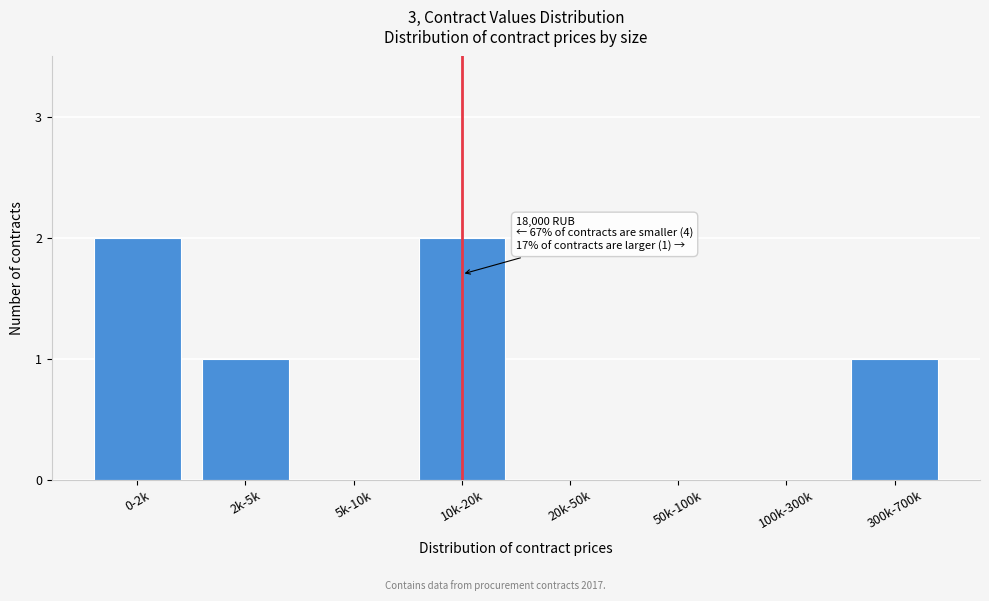

Reading left to right, transcribe all the data shown in this chart.

0-2k=2	2k-5k=1	5k-10k=0	10k-20k=2	20k-50k=0	50k-100k=0	100k-300k=0	300k-700k=1